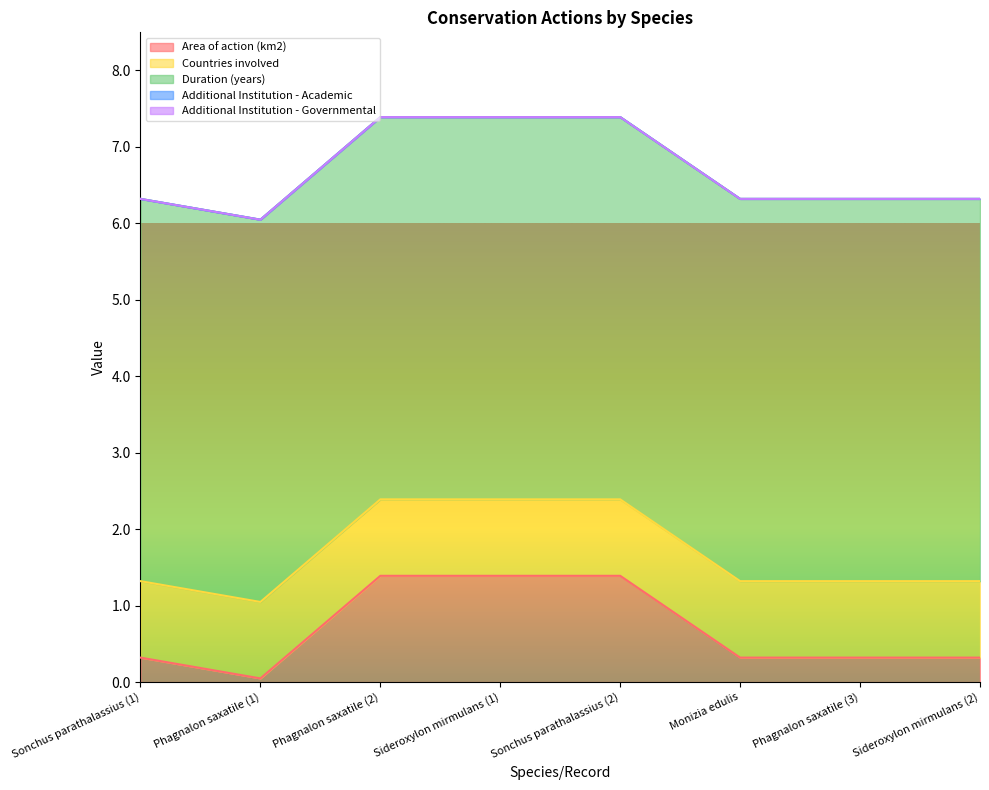

Rank the categories by Additional Institution - Governmental value from highest to lowest.

Sonchus parathalassius (1), Phagnalon saxatile (1), Phagnalon saxatile (2), Sideroxylon mirmulans (1), Sonchus parathalassius (2), Monizia edulis, Phagnalon saxatile (3), Sideroxylon mirmulans (2)